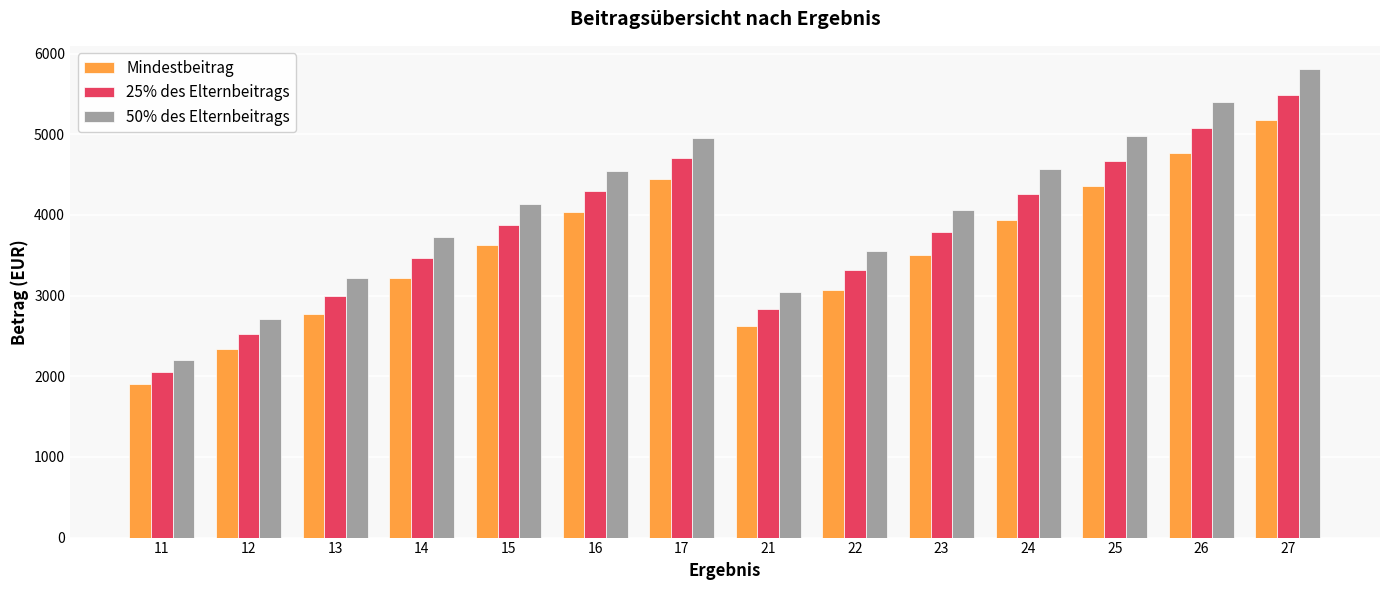

Does the chart contain any negative values?

No